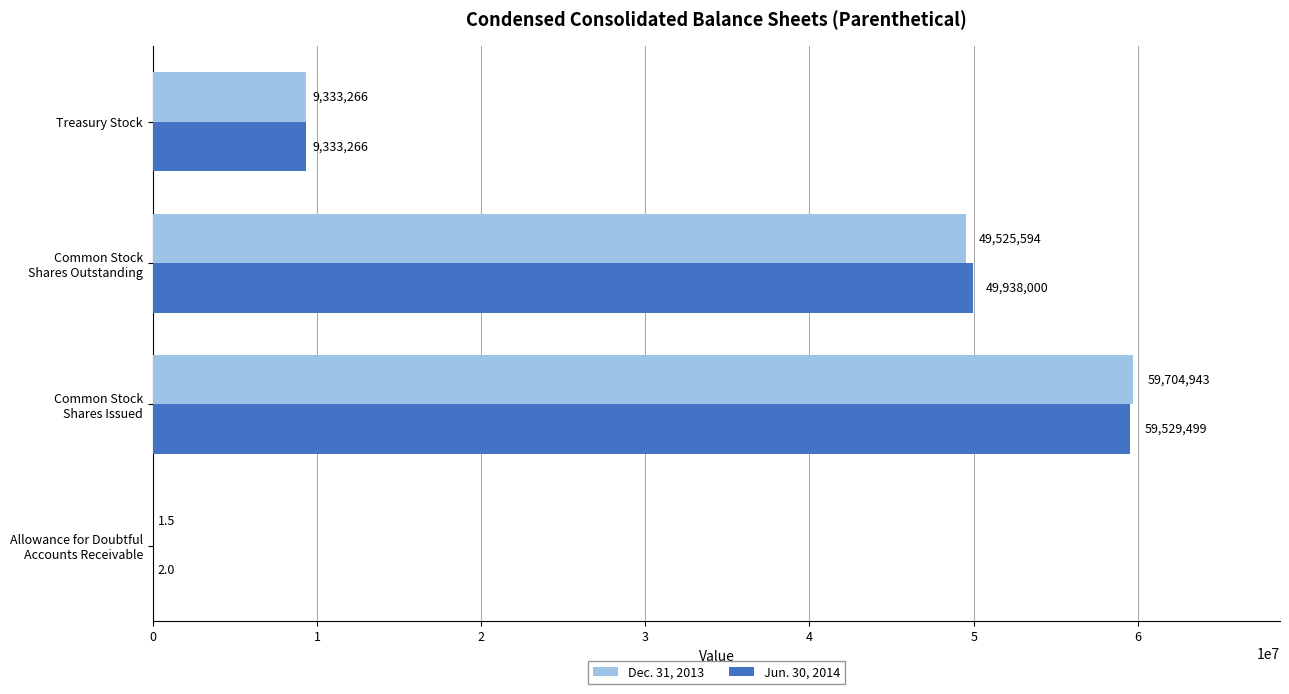

Which series has the largest total across all categories?

Jun. 30, 2014